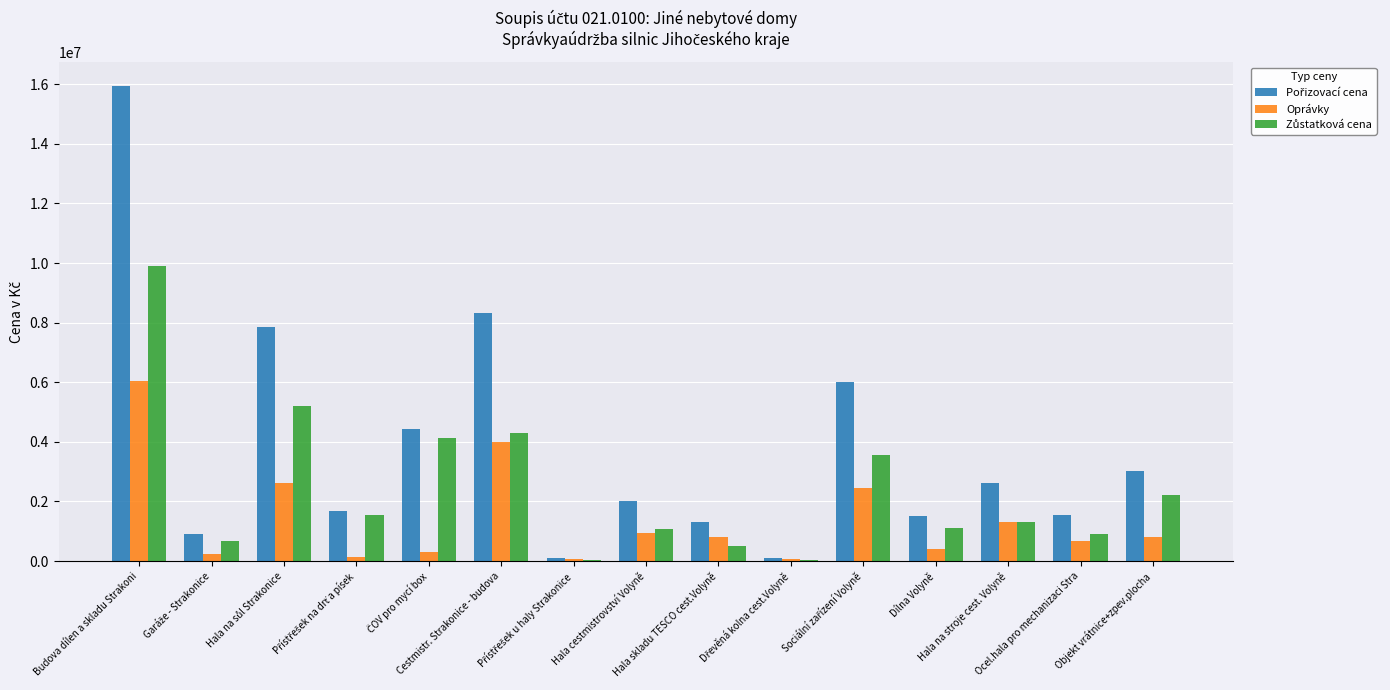

What is the sum of all Oprávky values?

20886030.0